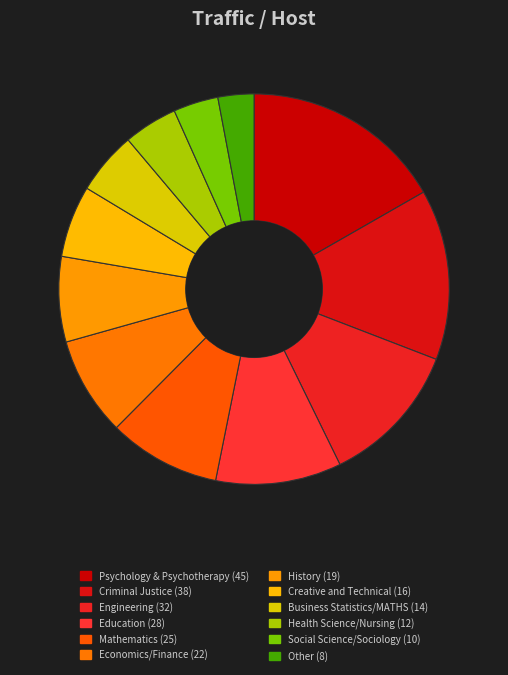

What is the change in value from Engineering to Business Statistics/MATHS?

-18